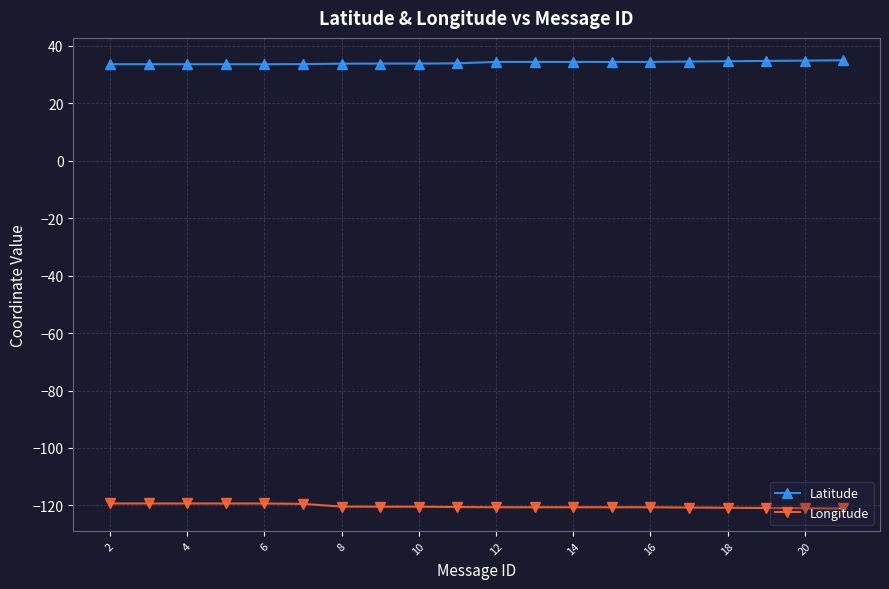

Count the number of categories in the chart.

20